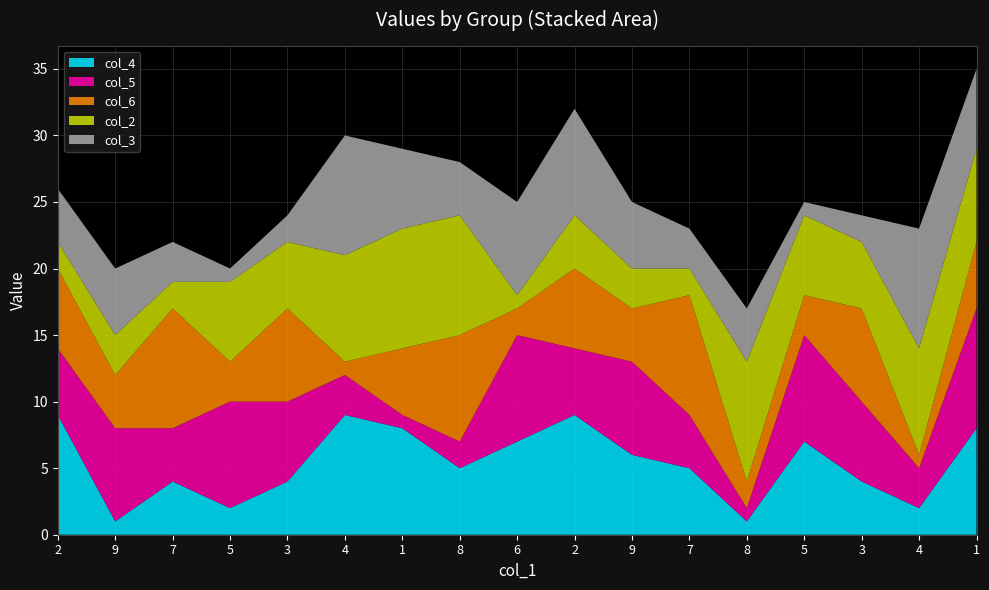

Reading left to right, extract all data points from this chart.

col_4: 9	1	4	2	4	9	8	5	7	9	6	5	1	7	4	2	8
col_5: 5	7	4	8	6	3	1	2	8	5	7	4	1	8	6	3	9
col_6: 6	4	9	3	7	1	5	8	2	6	4	9	2	3	7	1	5
col_2: 2	3	2	6	5	8	9	9	1	4	3	2	9	6	5	8	7
col_3: 4	5	3	1	2	9	6	4	7	8	5	3	4	1	2	9	6